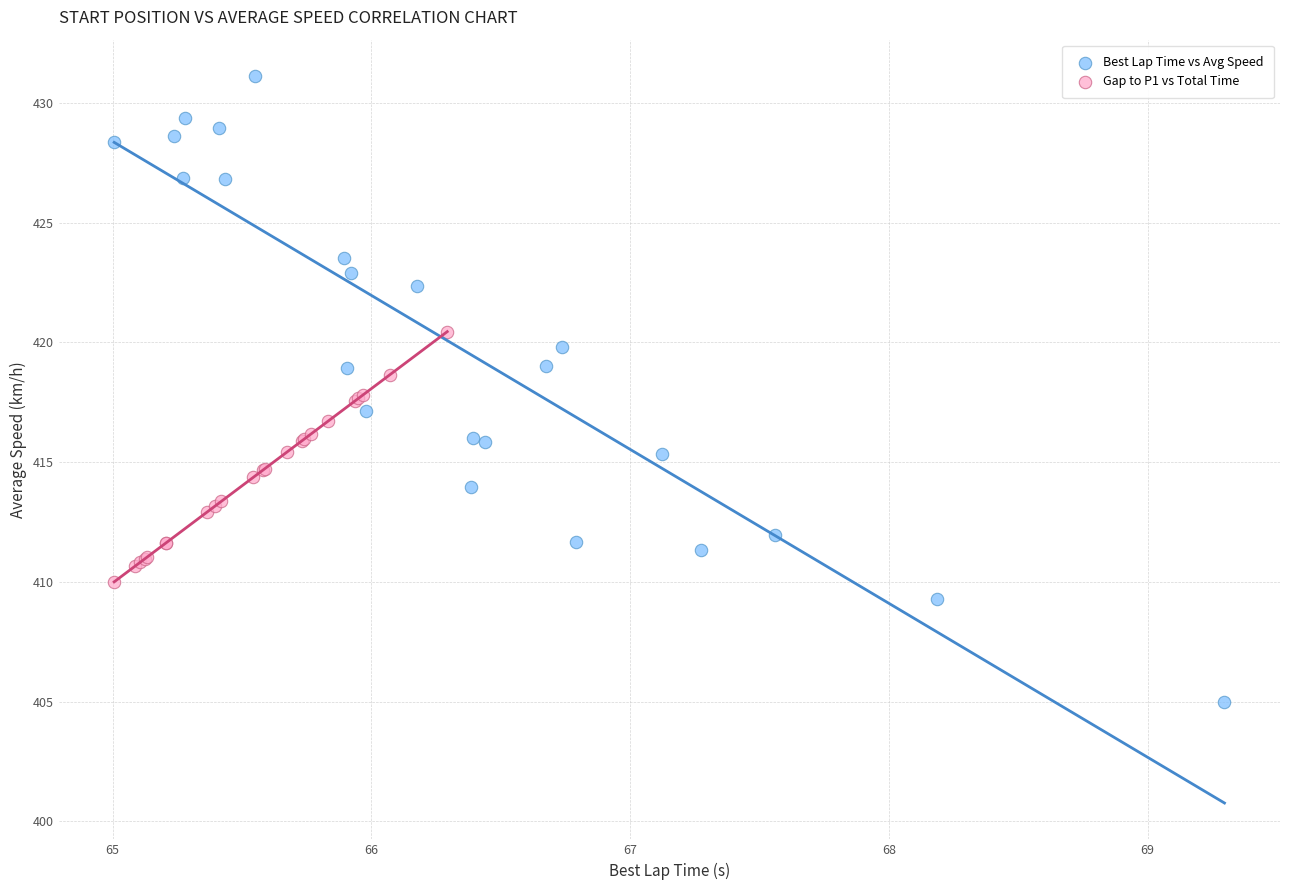

Which series has the largest Y range (max minus min)?

Best Lap Time vs Avg Speed